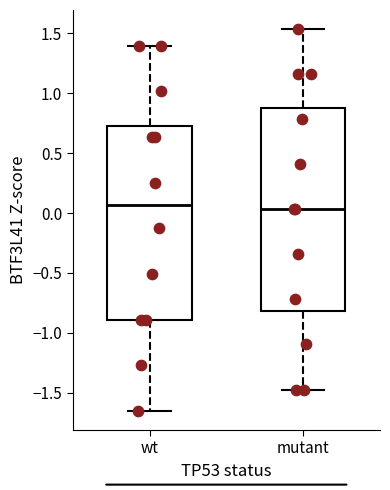

Reading left to right, read every box against the y-axis: the position of its median line, the range the box covers, and the ends of its whiskers. The values are not printed on the chart, so give them approximately, as read against the axis.

wt: median 0.05, box -0.90 to 0.75, whiskers -1.65 to 1.40
mutant: median 0.05, box -0.80 to 0.90, whiskers -1.45 to 1.55